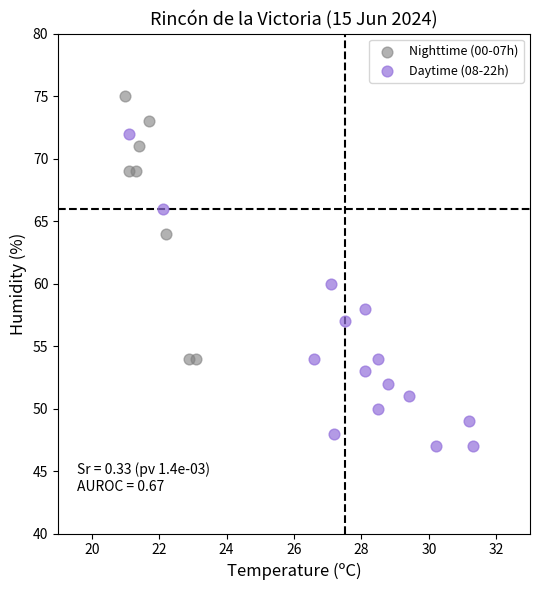

Which series reaches the maximum Y coordinate?

Nighttime (00-07h)